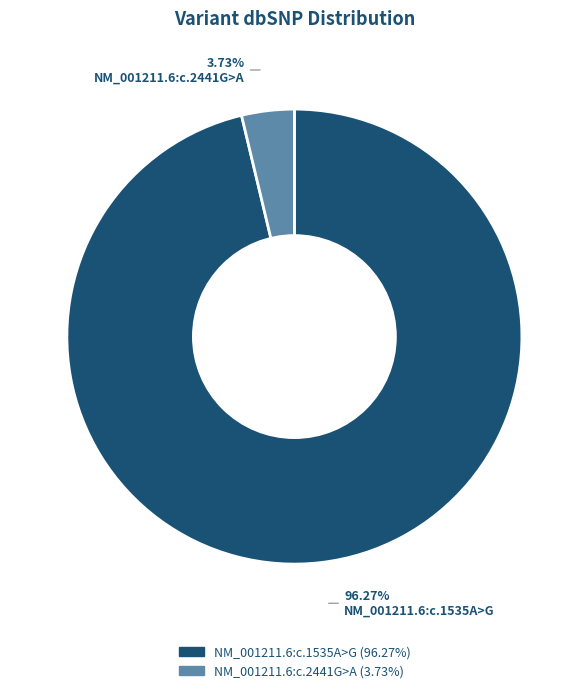

Is there a majority slice in this chart?

Yes